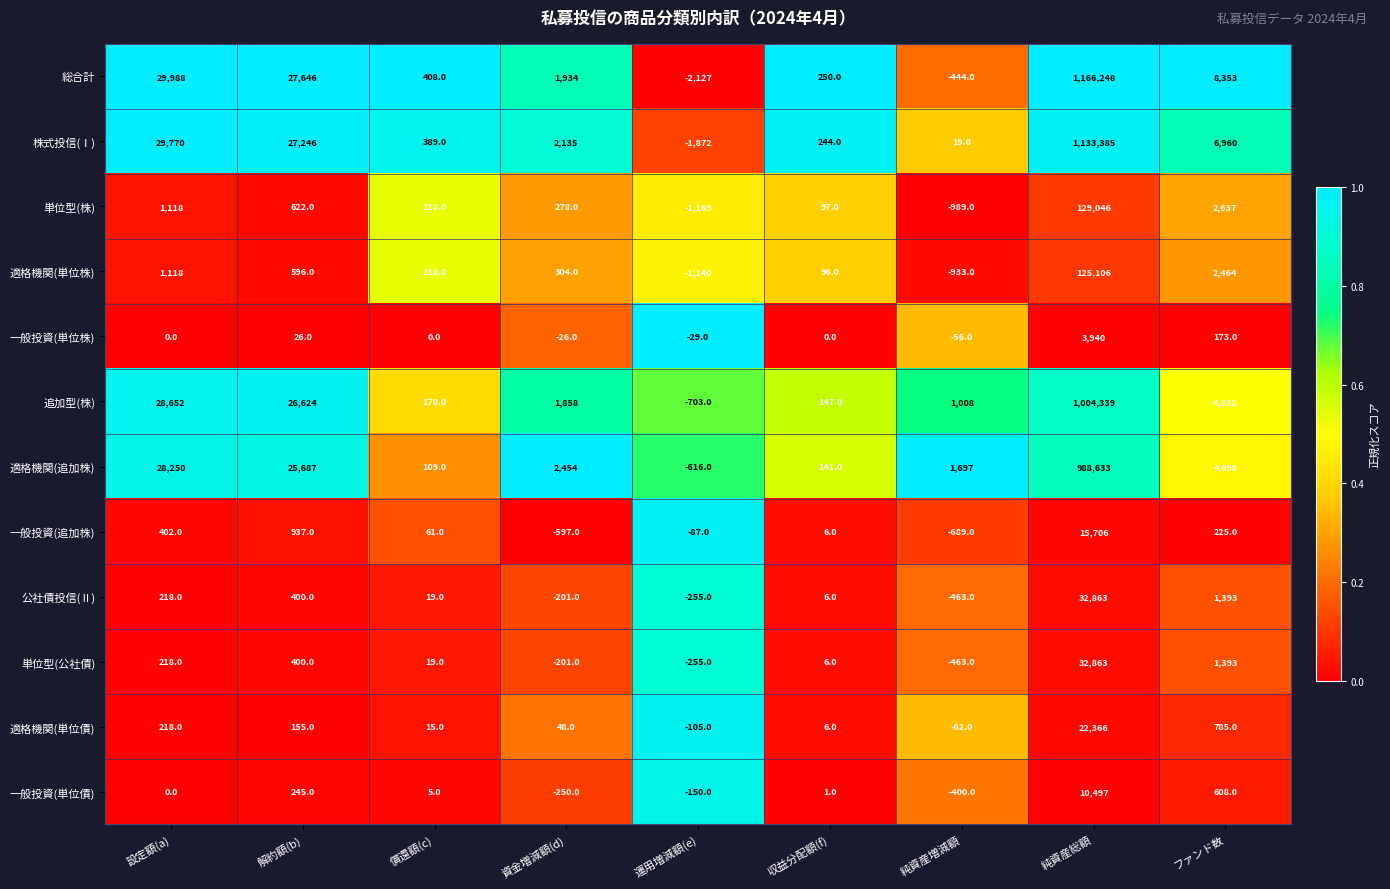

What is the difference between the second highest and minimum values in the 適格機関(単位債) series?

890